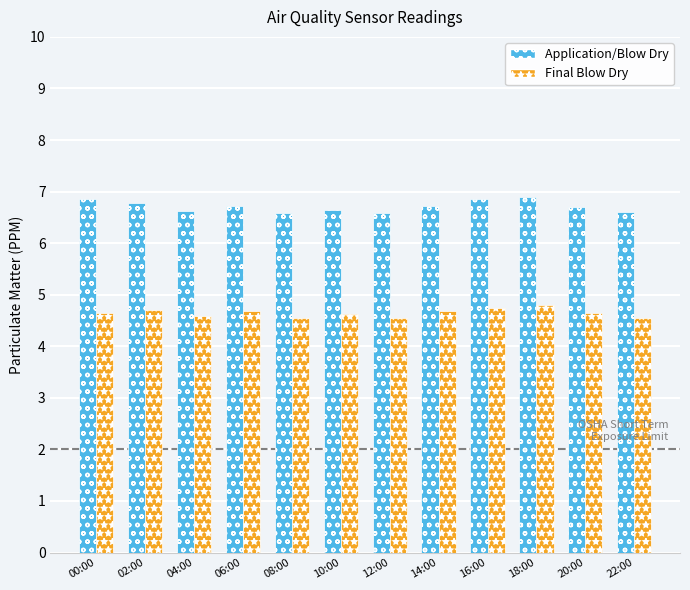

What are all the series names shown in the legend?

Application/Blow Dry, Final Blow Dry